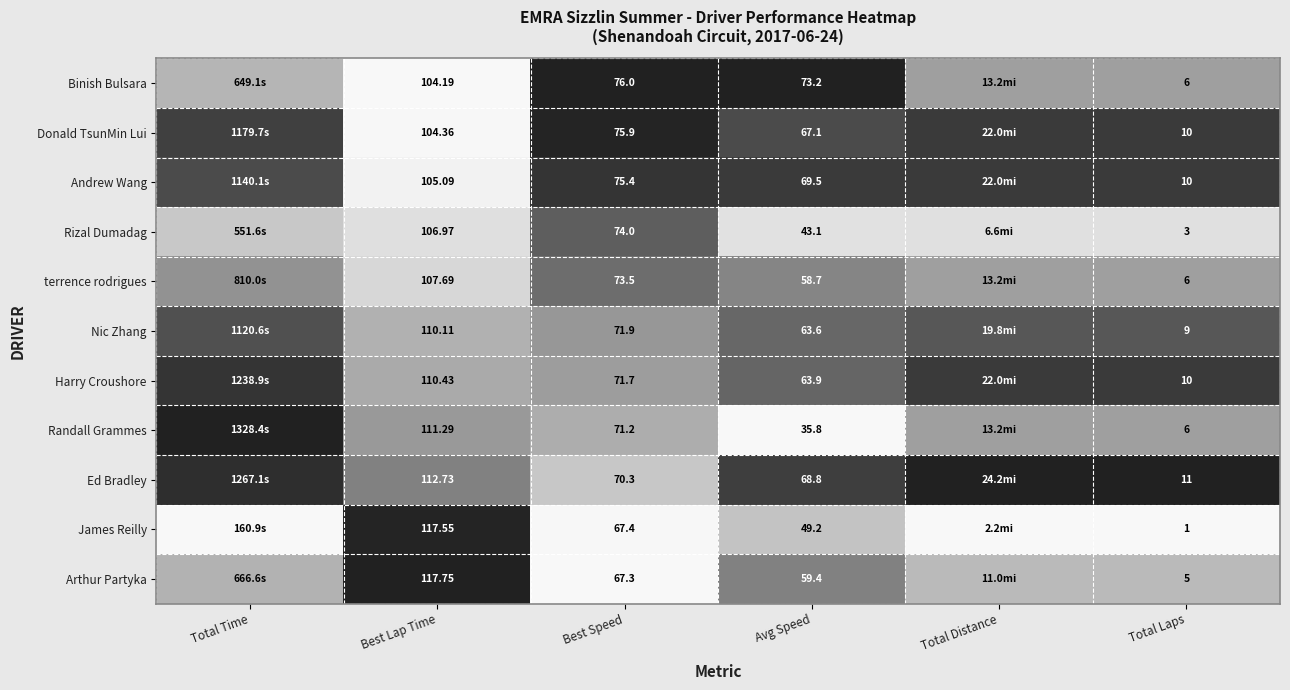

What is the difference between the highest and lowest values at Avg Speed?

37.4